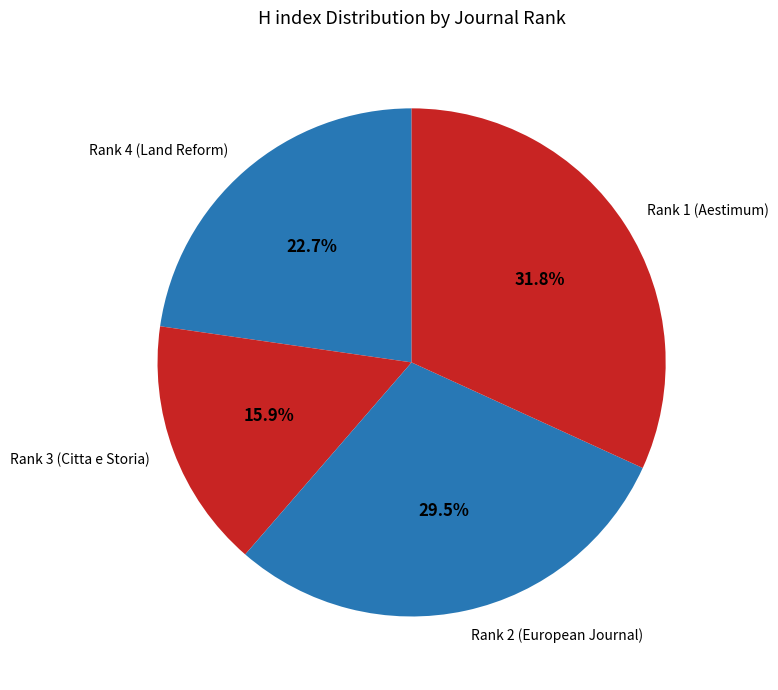

Do Rank 1 (Aestimum) and Rank 3 (Citta e Storia) together represent more than half of the pie?

No